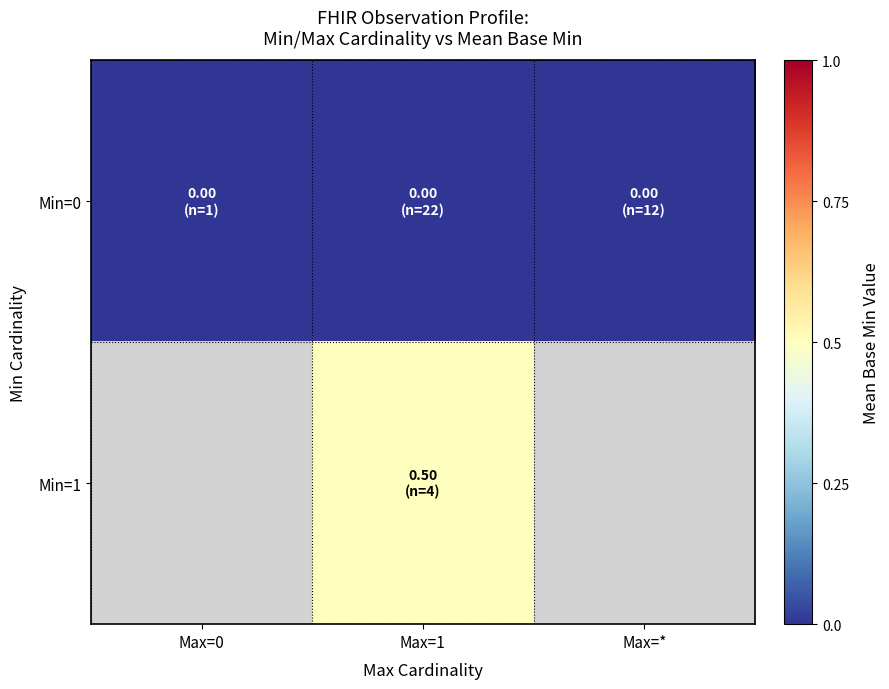

How many values in Min=1 are above zero?

1